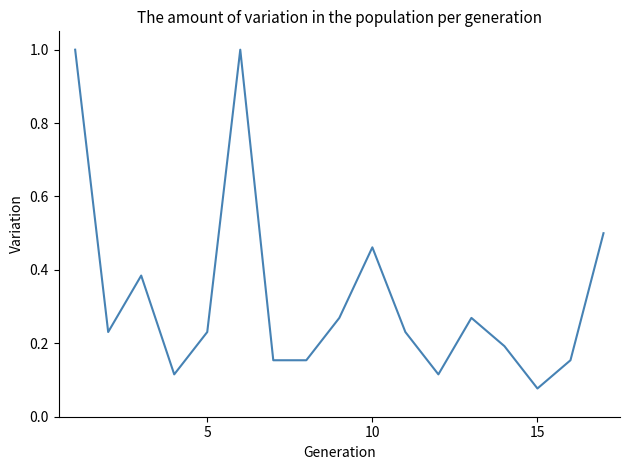

At which label is the value closest to 0?

15